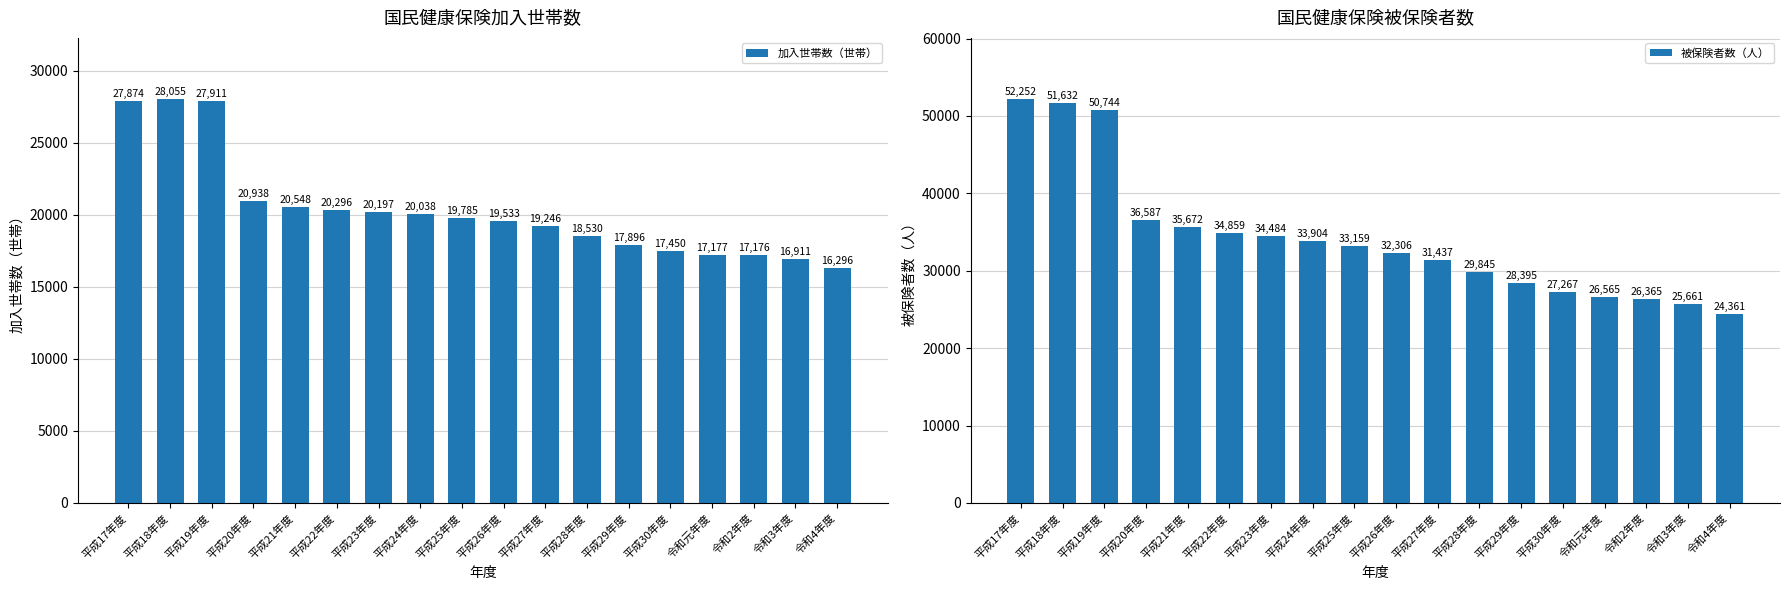

What is the sum of the 加入世帯数（世帯） values at 平成26年度 and 平成25年度?

39318